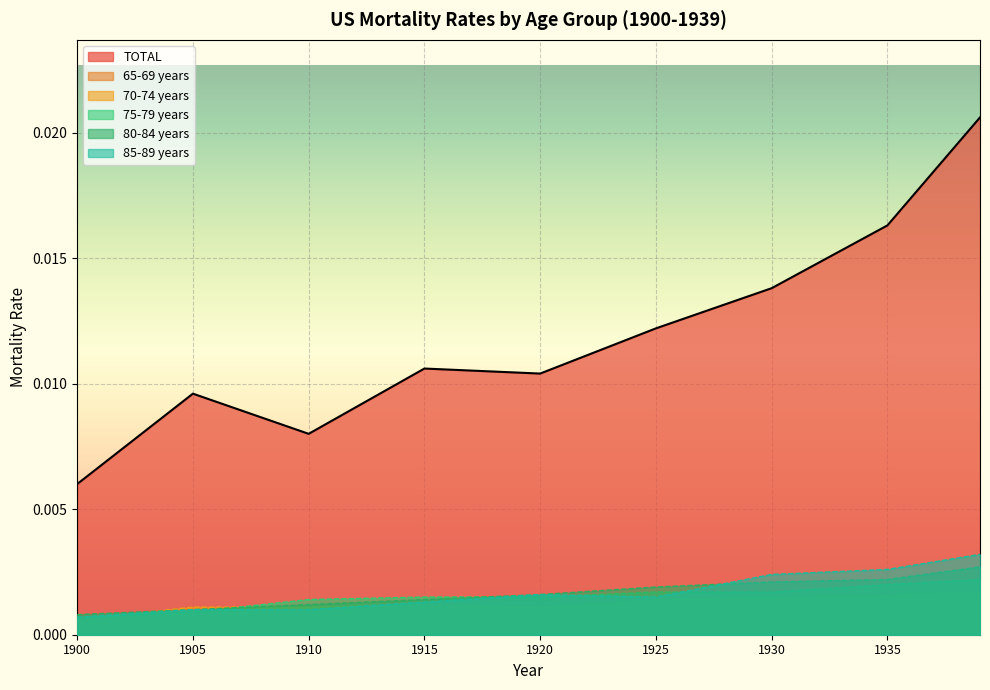

How many lines are shown in the chart?

6